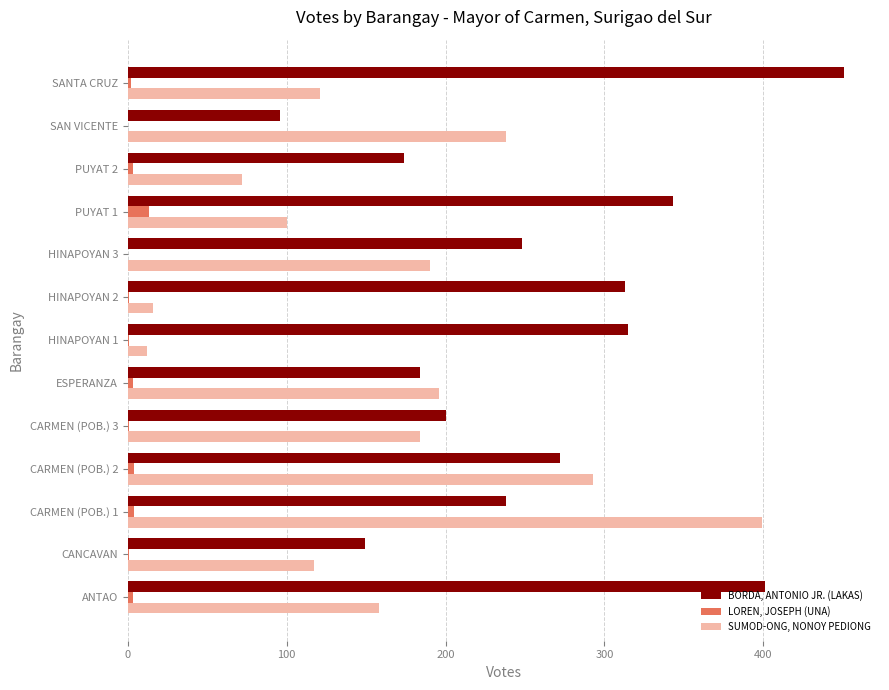

The BORDA, ANTONIO JR. (LAKAS) series shows 107 at ESPERANZA. True or false?

False